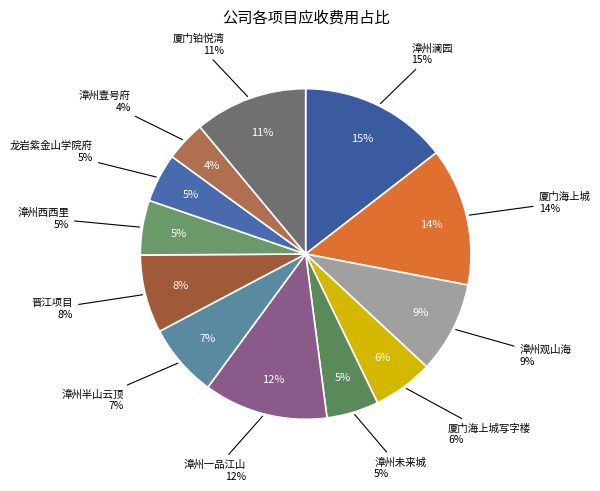

Is there a majority slice in this chart?

No